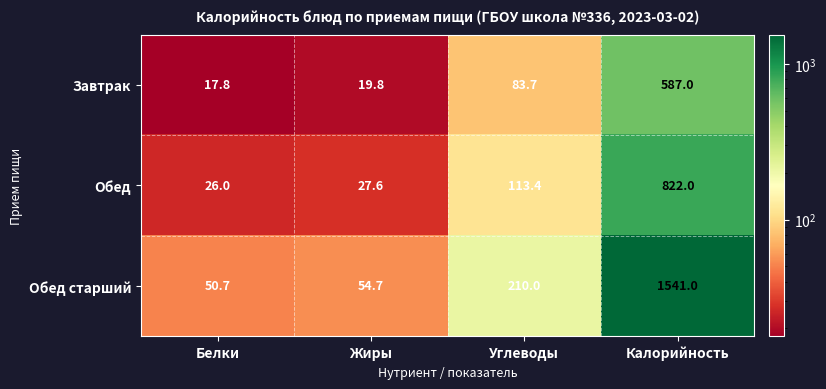

Which series changed the most between Жиры and Калорийность?

Обед старший